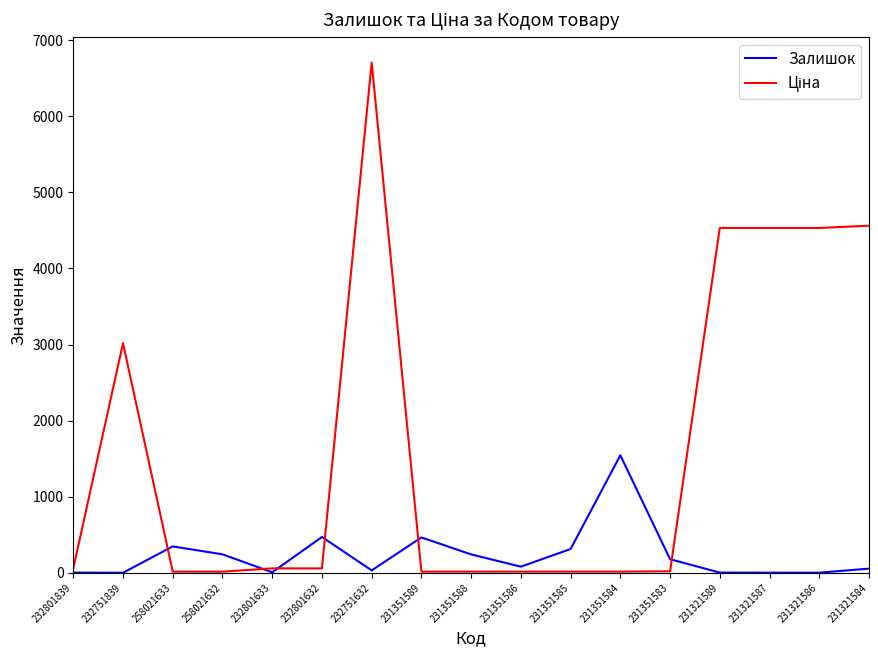

At which category is the sum across all series the highest?

232751632